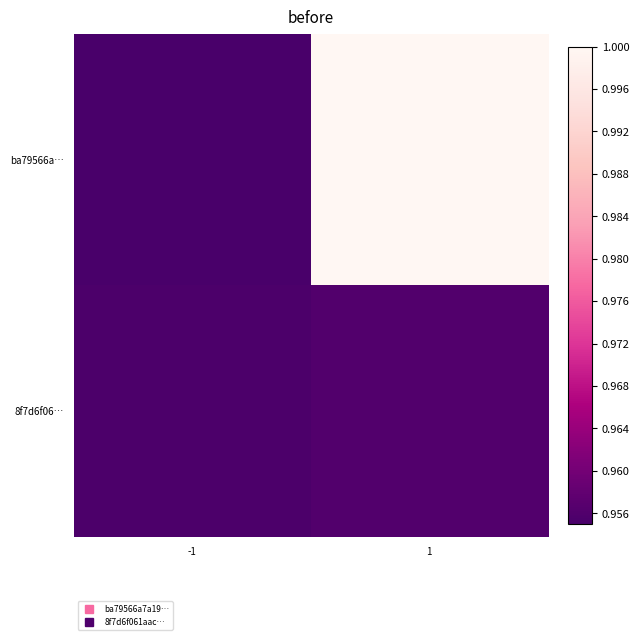

Reading left to right, what are all the values shown in this chart?

ba79566a…: -1=1.0	1=1.0
8f7d6f06…: -1=1.0	1=1.0